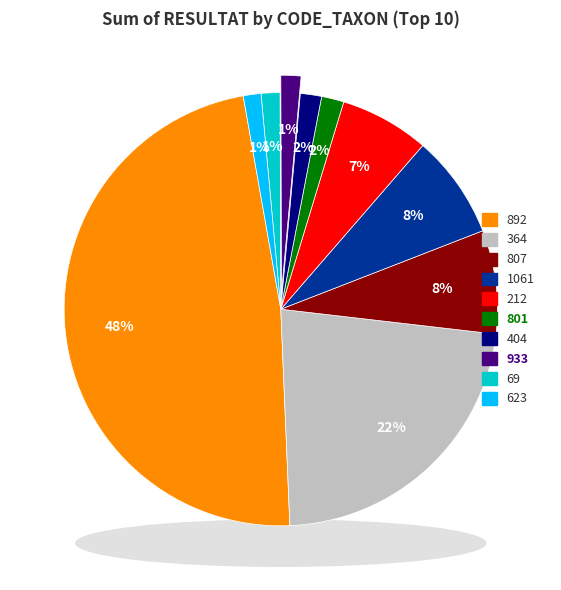

Is there a majority slice in this chart?

No